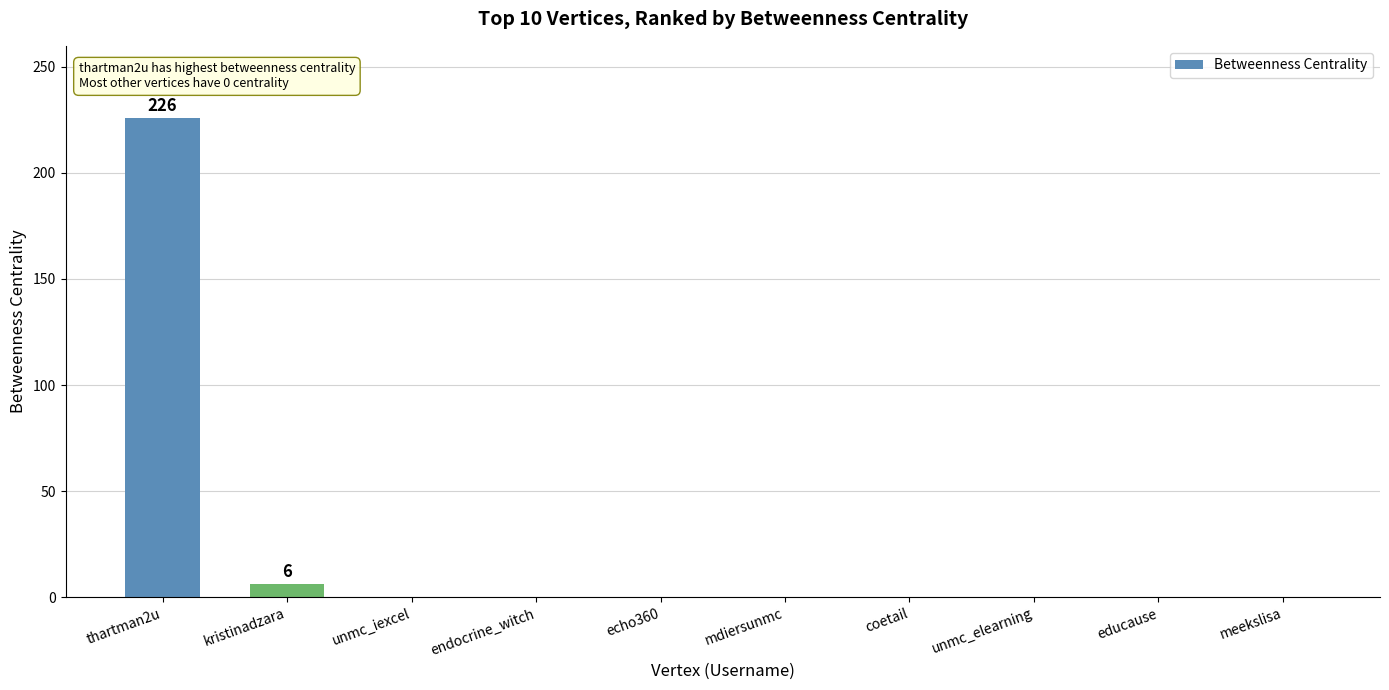

Read the value at thartman2u, to the nearest 5.

225